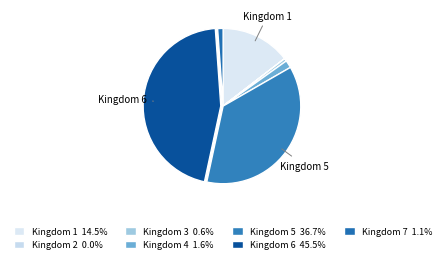

Which slice is the smallest?

2